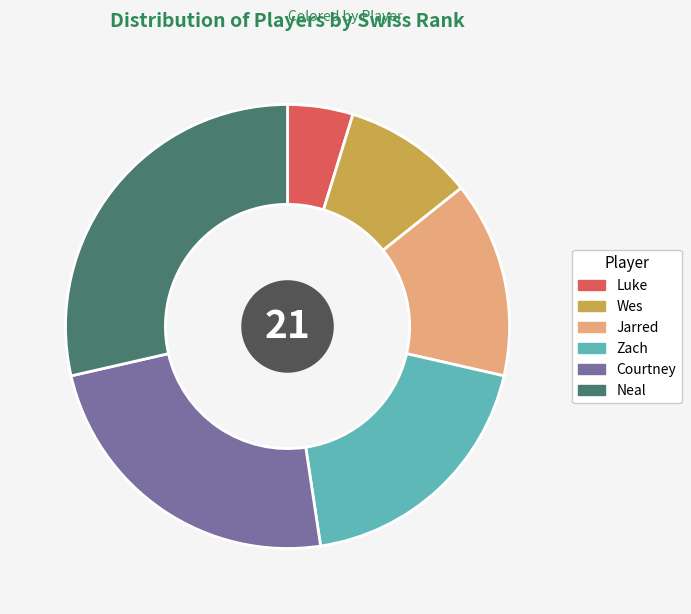

Is the sum of Luke and Wes greater than half?

No